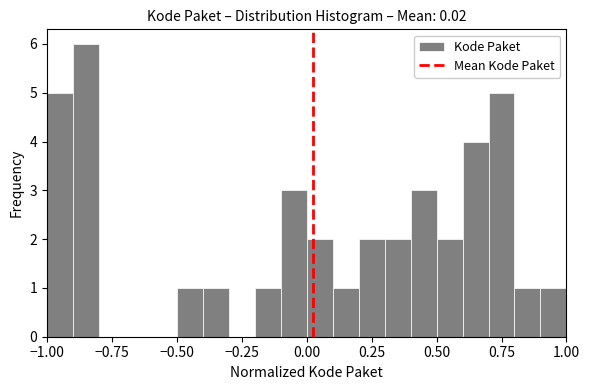

Read against the x-axis, roughly where is the centre of the tallest bar?

-0.85